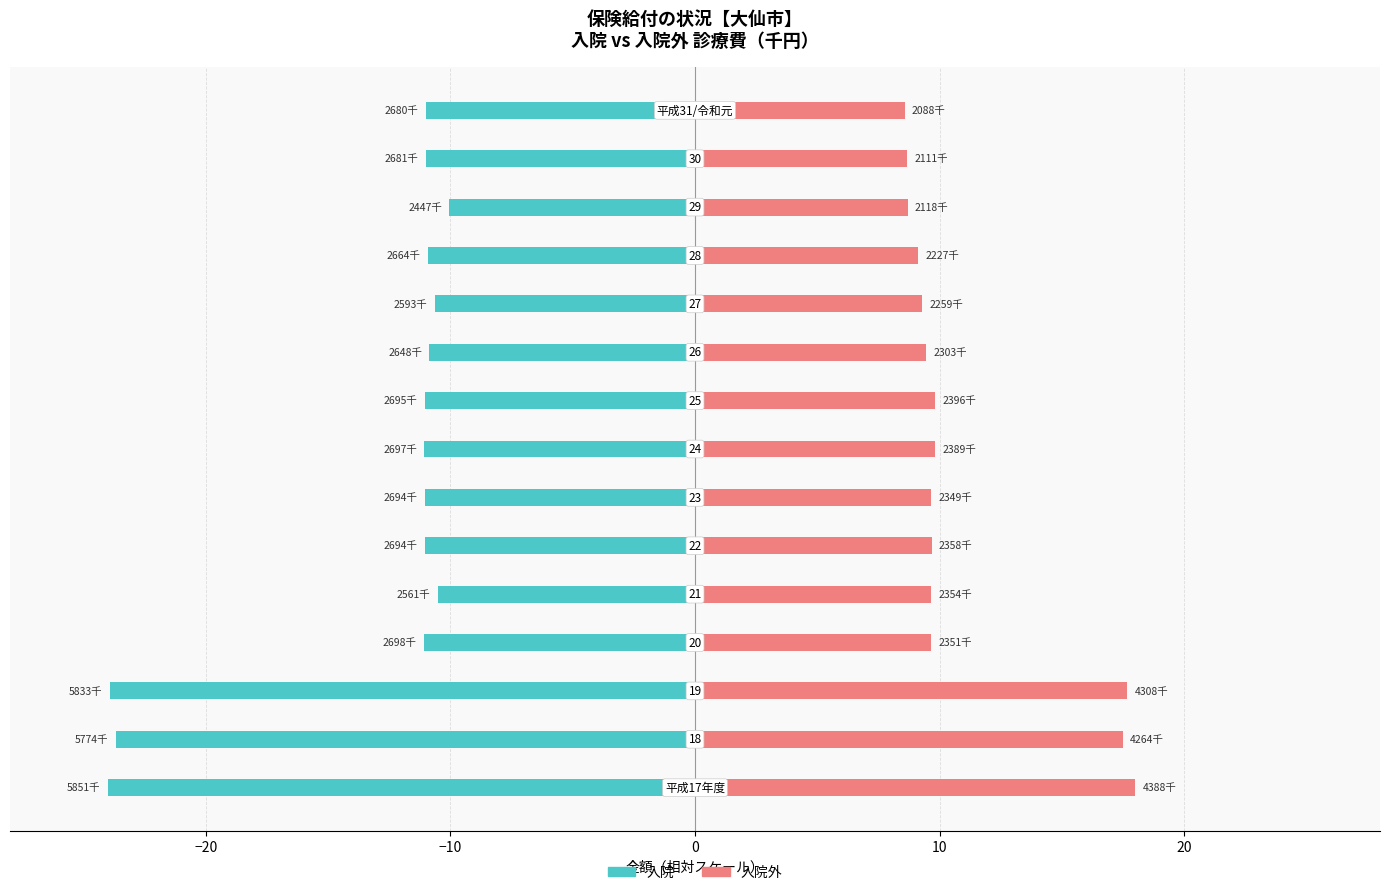

True or false: 入院外 has a value of 12.4 at 10.

False